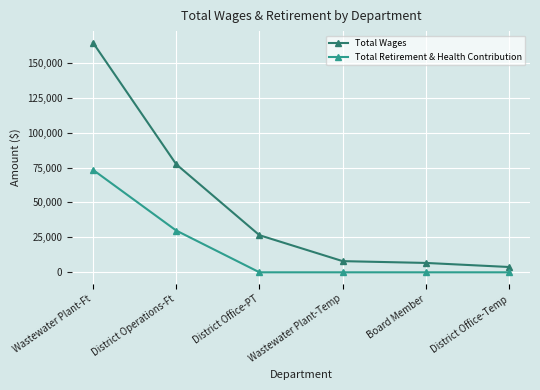

Reading left to right, what are all the values shown in this chart?

Total Wages: Wastewater Plant-Ft=164438	District Operations-Ft=77355	District Office-PT=26562	Wastewater Plant-Temp=7995	Board Member=6710	District Office-Temp=3798
Total Retirement & Health Contribution: Wastewater Plant-Ft=73379	District Operations-Ft=29908	District Office-PT=0	Wastewater Plant-Temp=0	Board Member=0	District Office-Temp=0